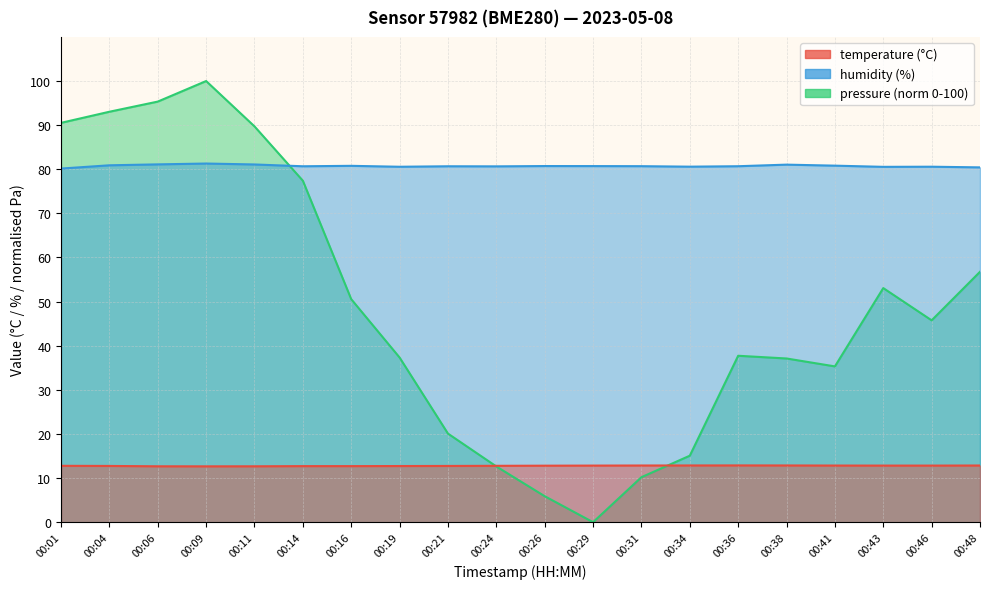

How many values in pressure_kPa are above zero?

19